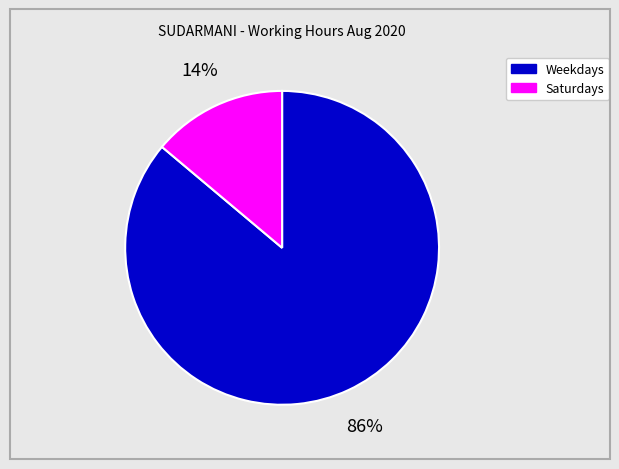

Is there any slice that represents more than half of the pie?

Yes